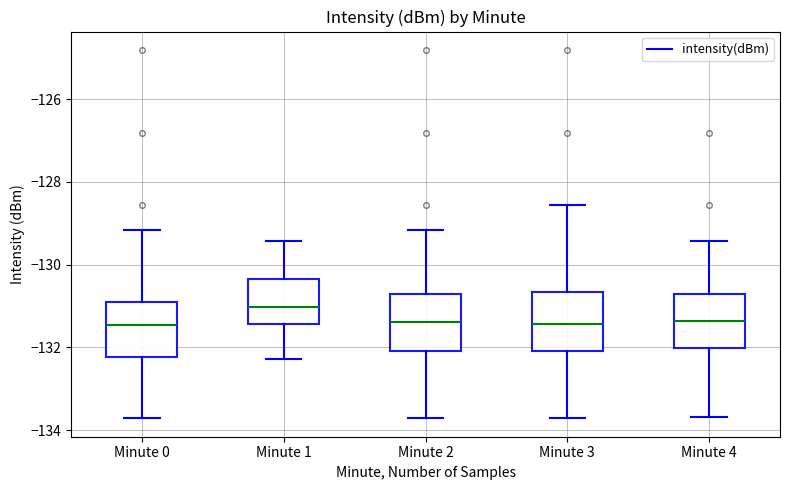

Where does the upper whisker of the box for Minute 1 end on the y-axis? The values are not printed on the chart, so give them approximately, as read against the axis.

-129.4